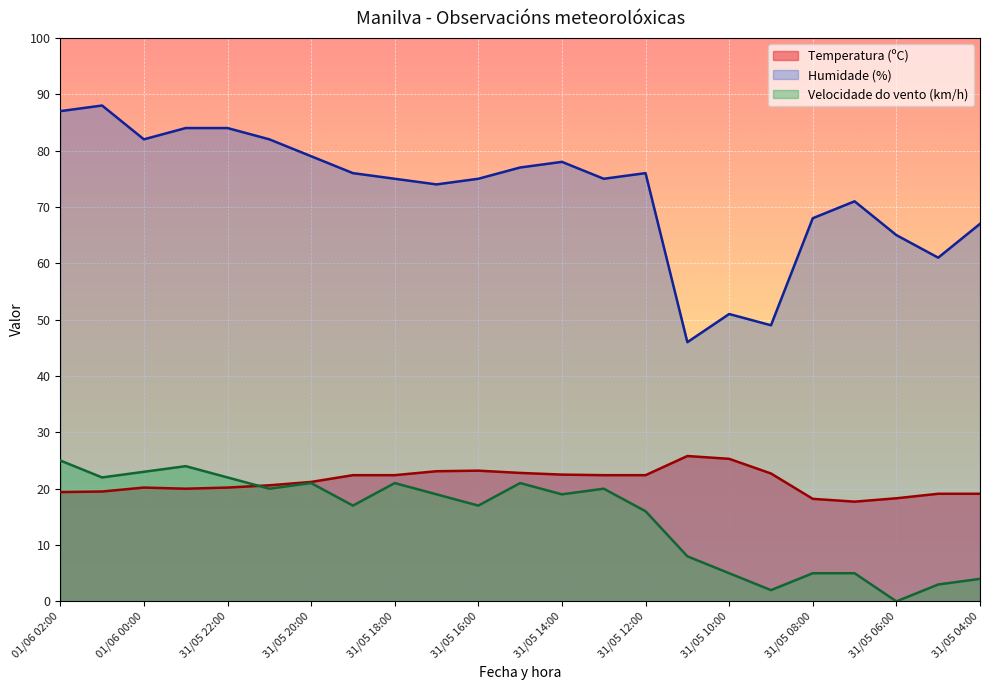

True or false: Velocidade do vento (km/h) and Humidade (%) intersect in this chart.

False